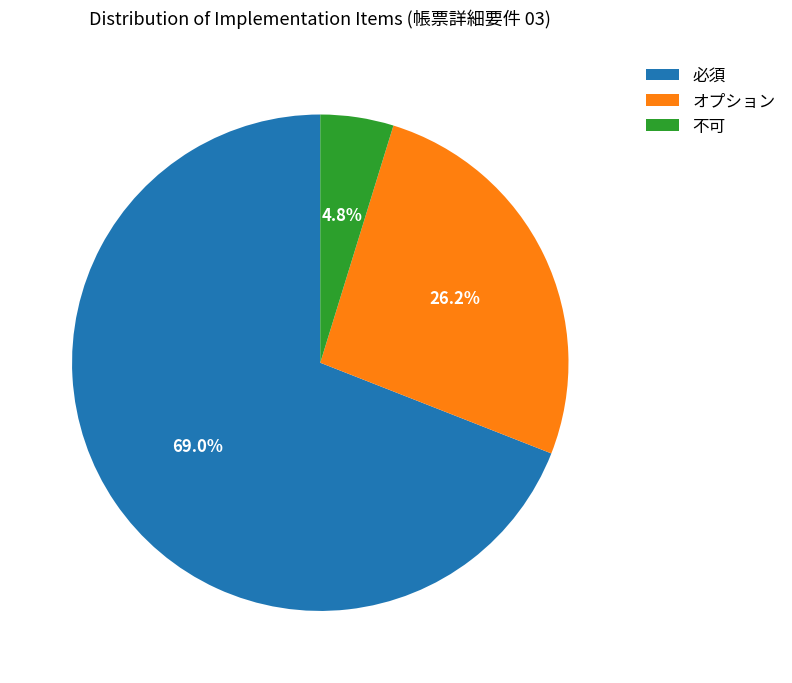

The 必須 slice represents 69% of the pie. True or false?

True